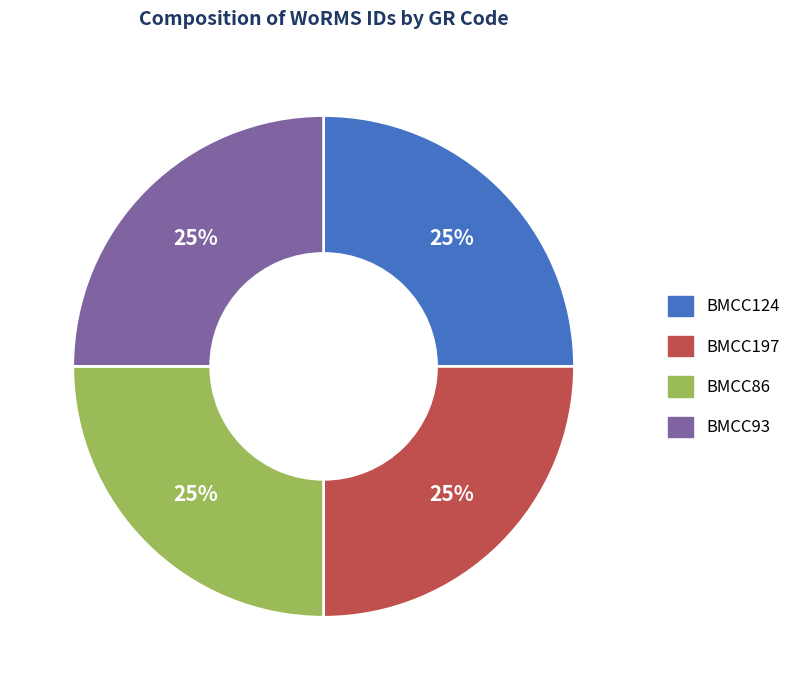

To the nearest percent, what portion does BMCC86 represent?

25%